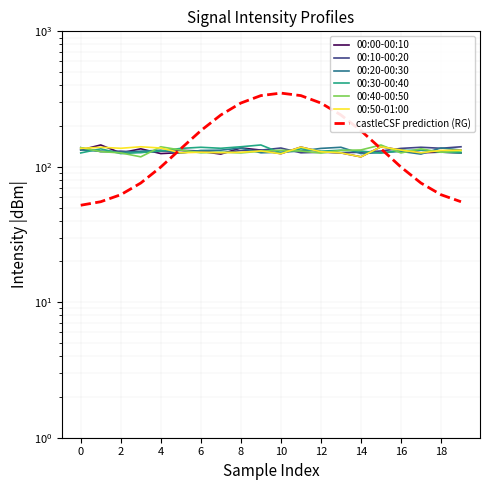

Which has a higher value, 2 or 15?

2